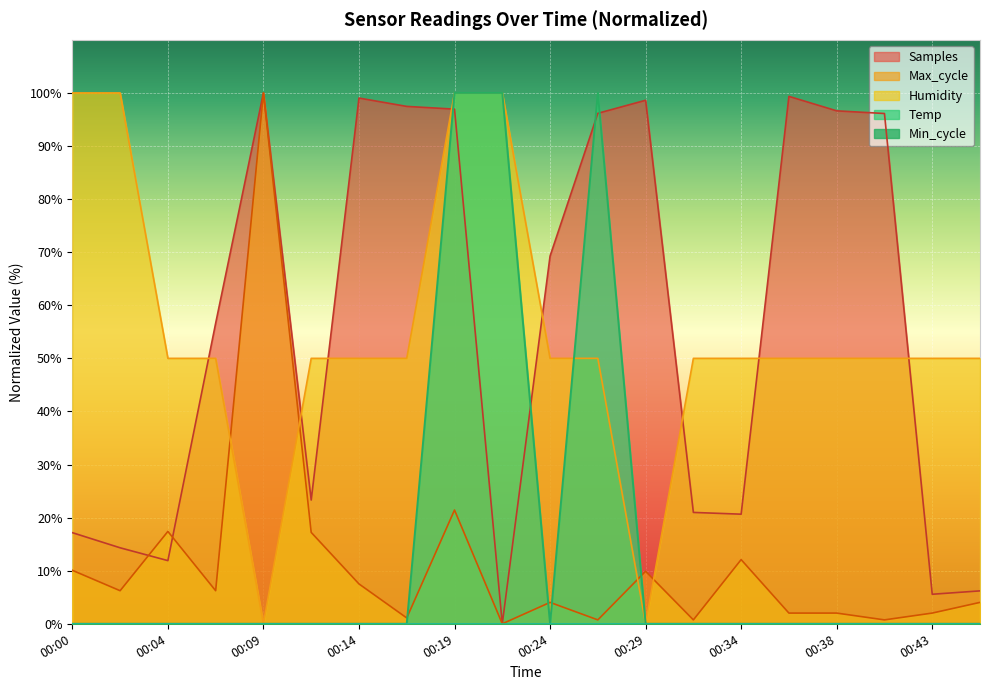

What is the maximum value shown in the chart?

100.0